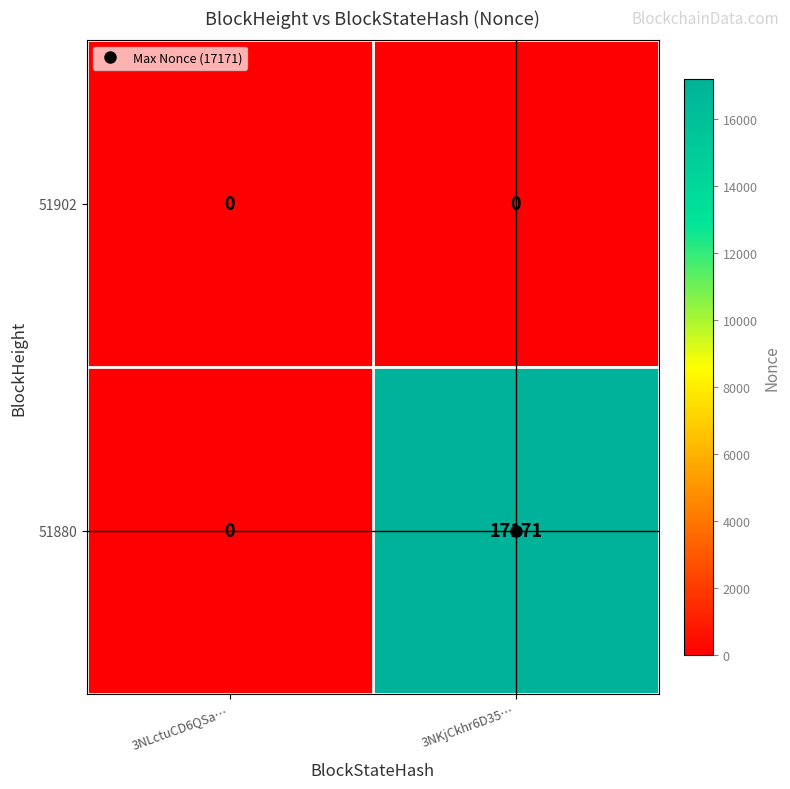

Which series has the largest total across all categories?

51880